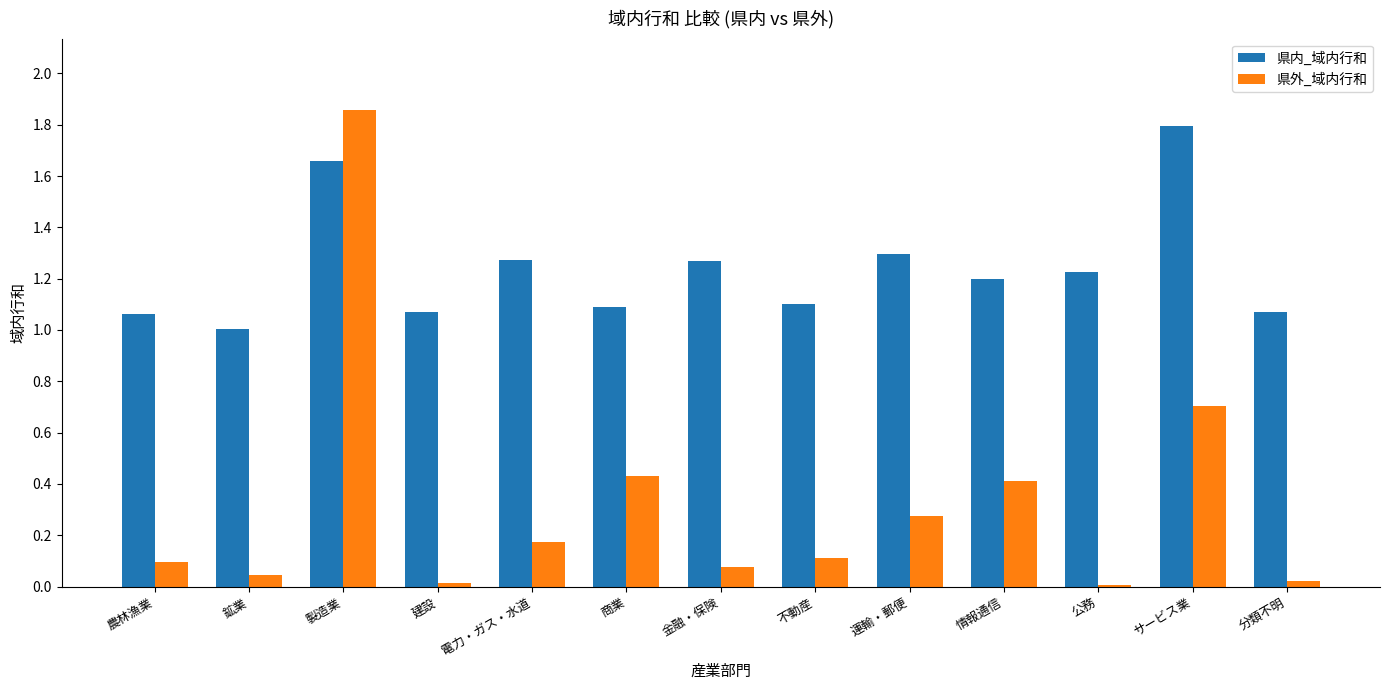

Which series has the largest total across all categories?

県内_域内行和